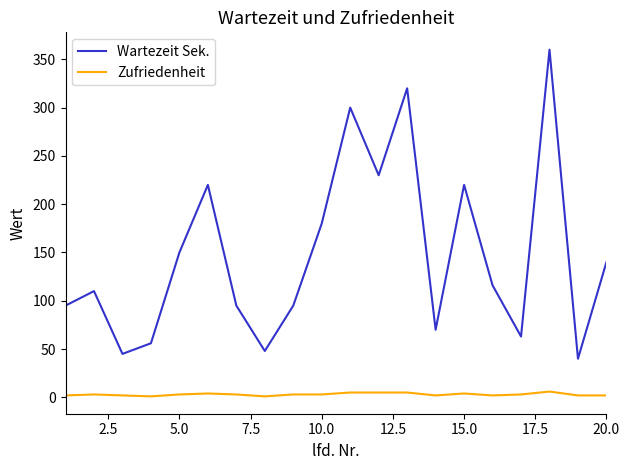

True or false: Wartezeit Sek. and Zufriedenheit intersect in this chart.

False